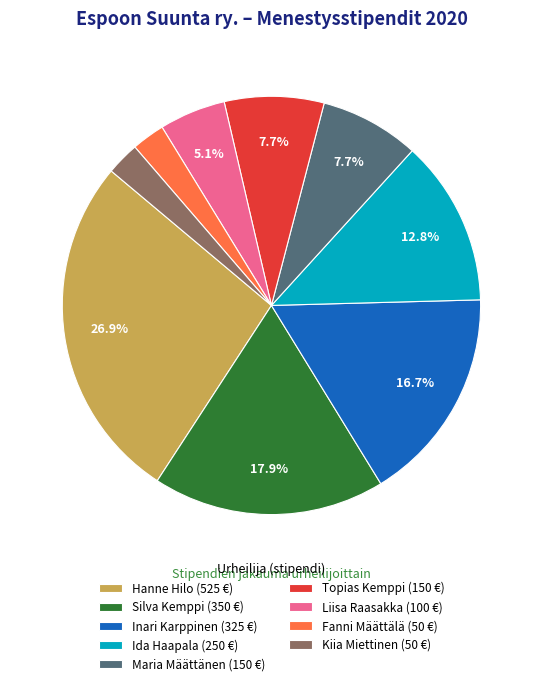

Is it true that Maria Määttänen is 8% of the pie?

True